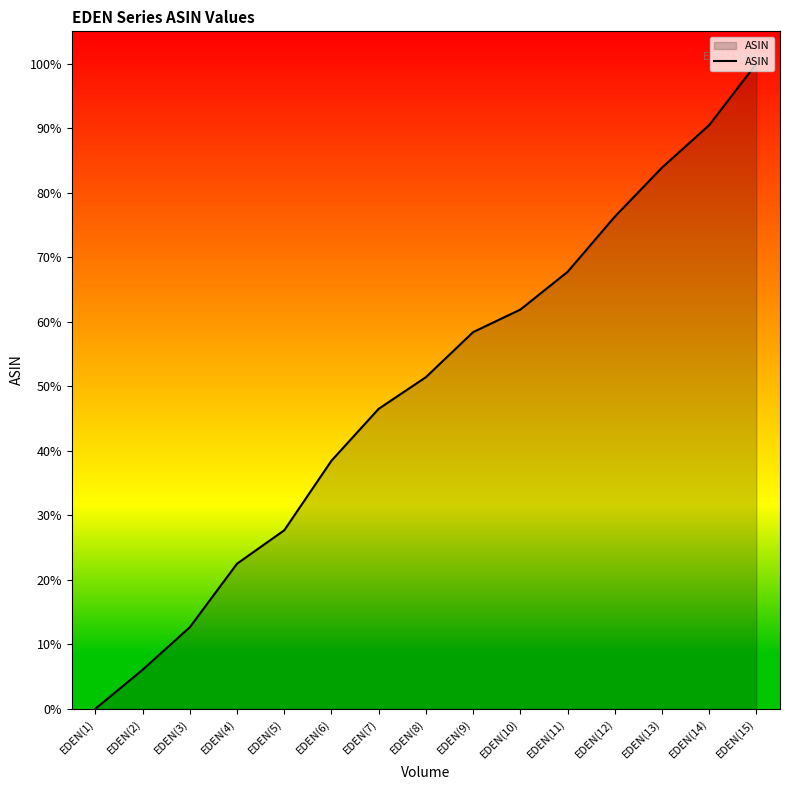

Does the chart display data point markers on the line(s)?

No